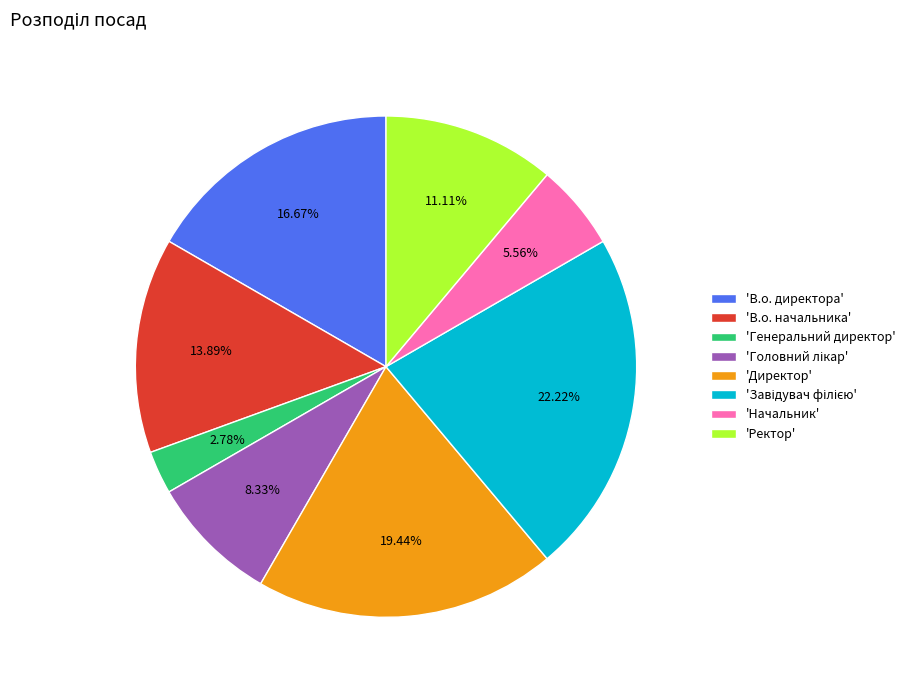

What is the smallest slice in the pie chart?

'Генеральний директор'